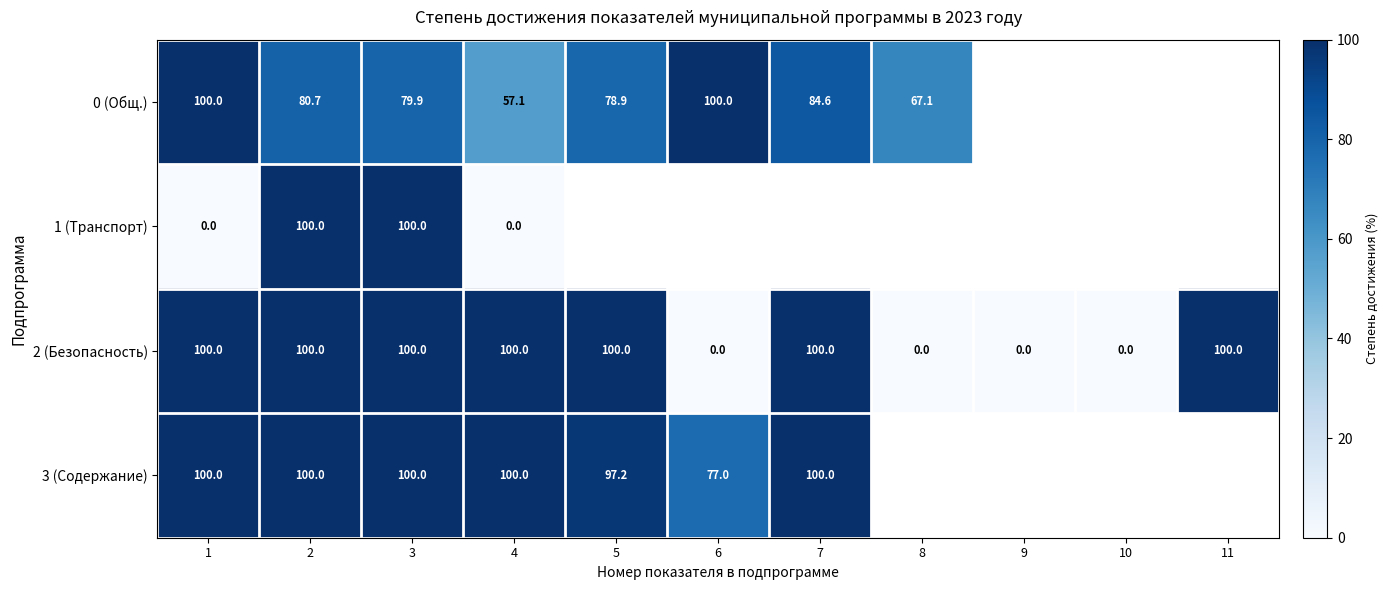

The value of 2 (Безопасность) at 8 is -64.0. True or false?

False